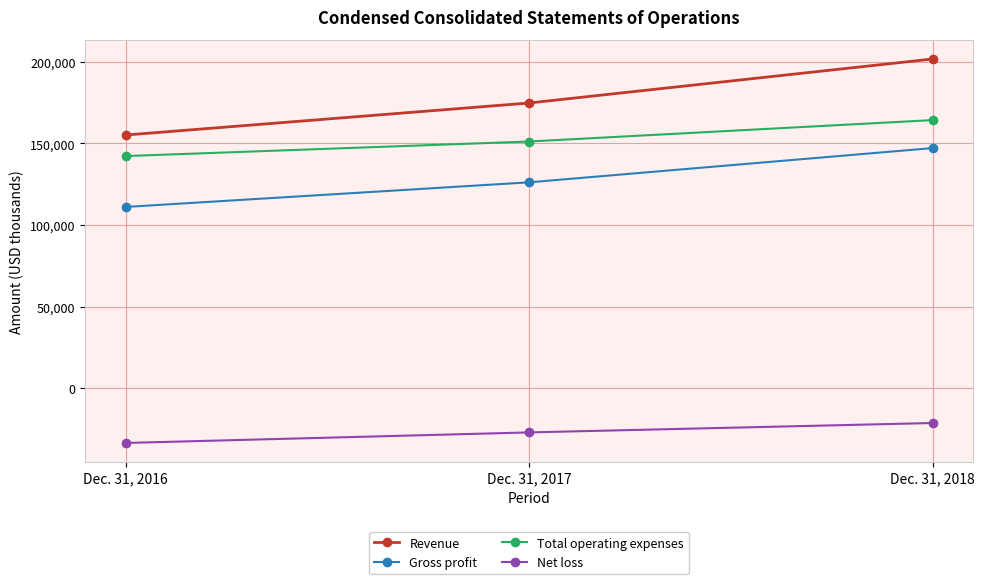

How many distinct data groups are displayed?

4